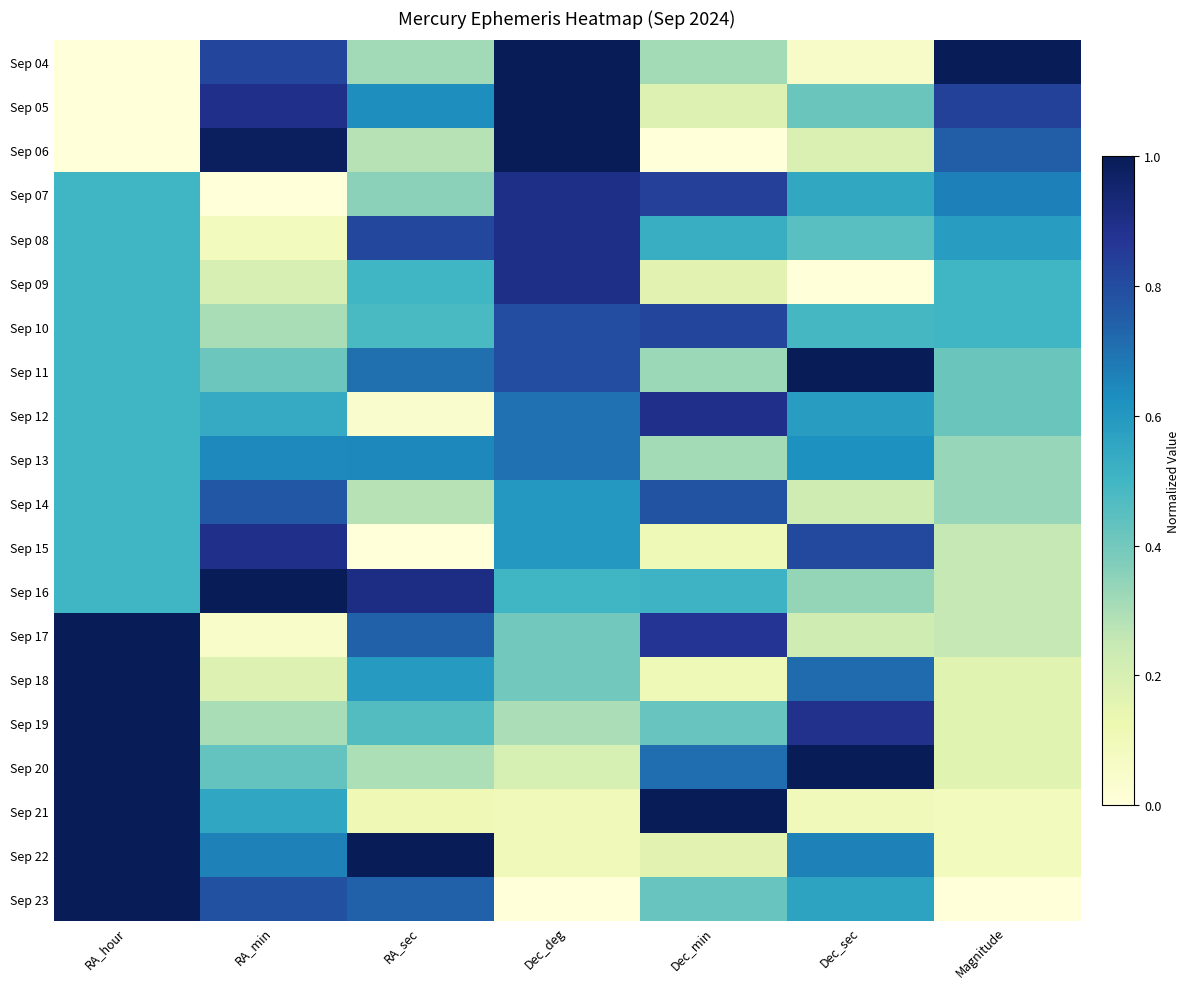

Which has a higher value, Dec_min or Dec_deg?

Dec_deg